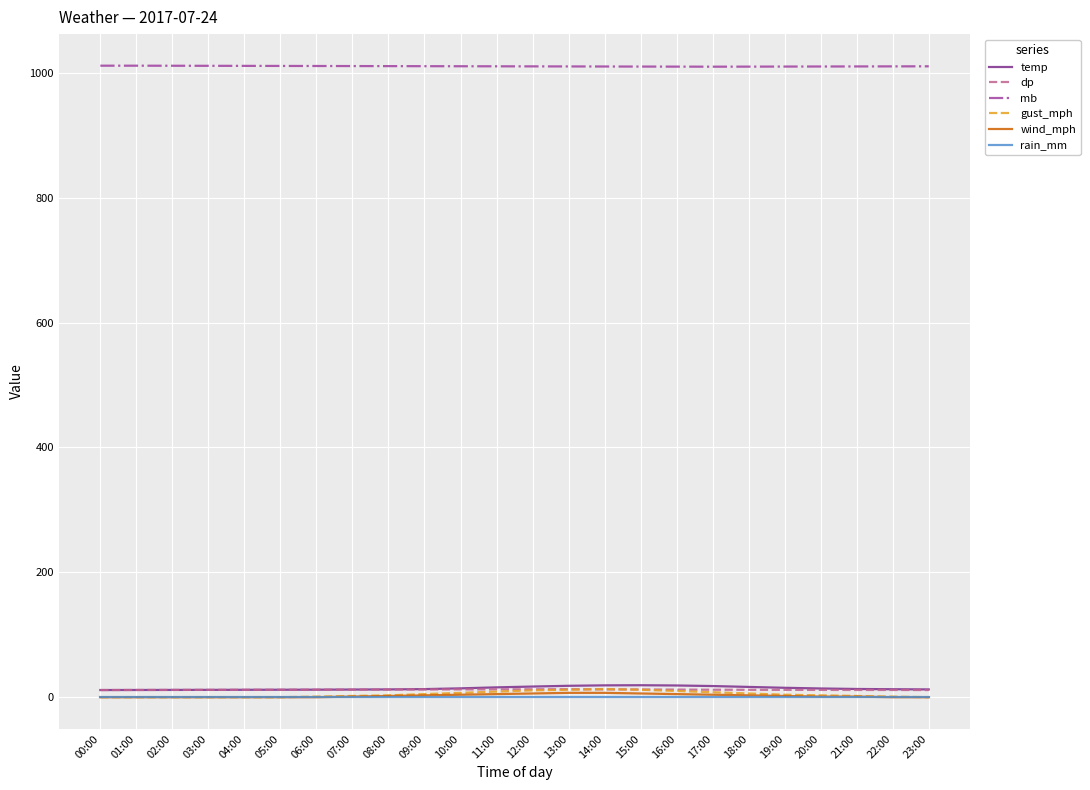

Which series has the largest total across all categories?

mb